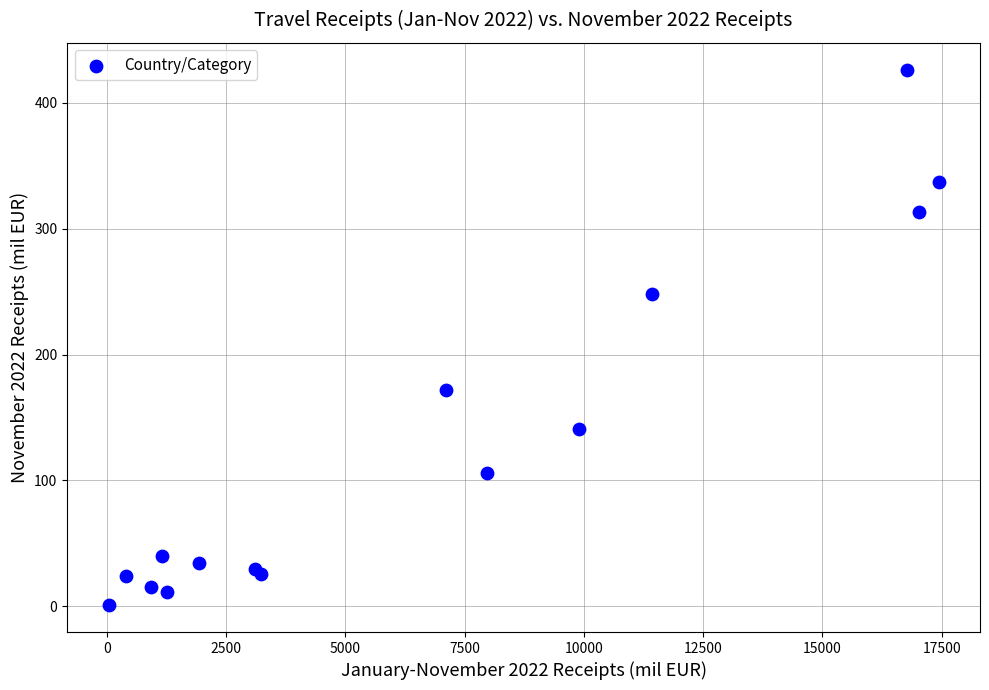

What Y value in the scatter plot is closest to 213?

247.9